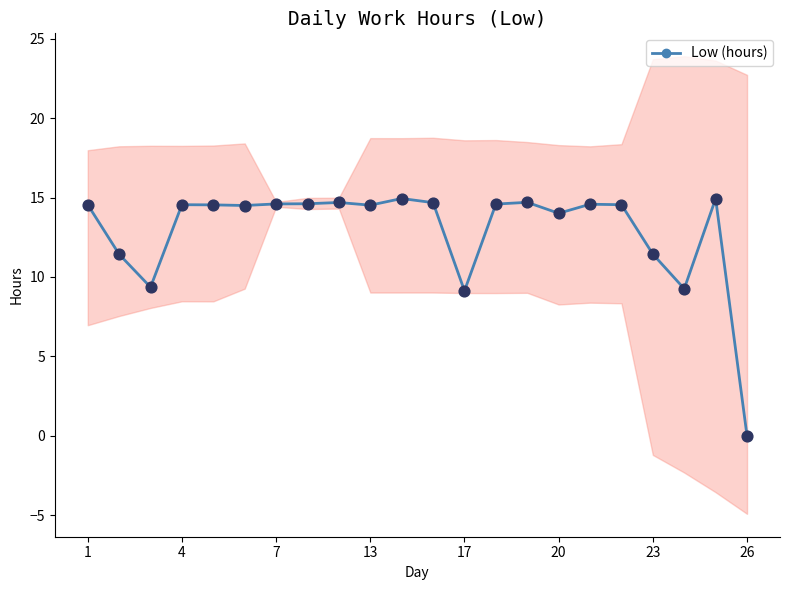

True or false: Low (hours) has more than 1 interior local peaks.

True